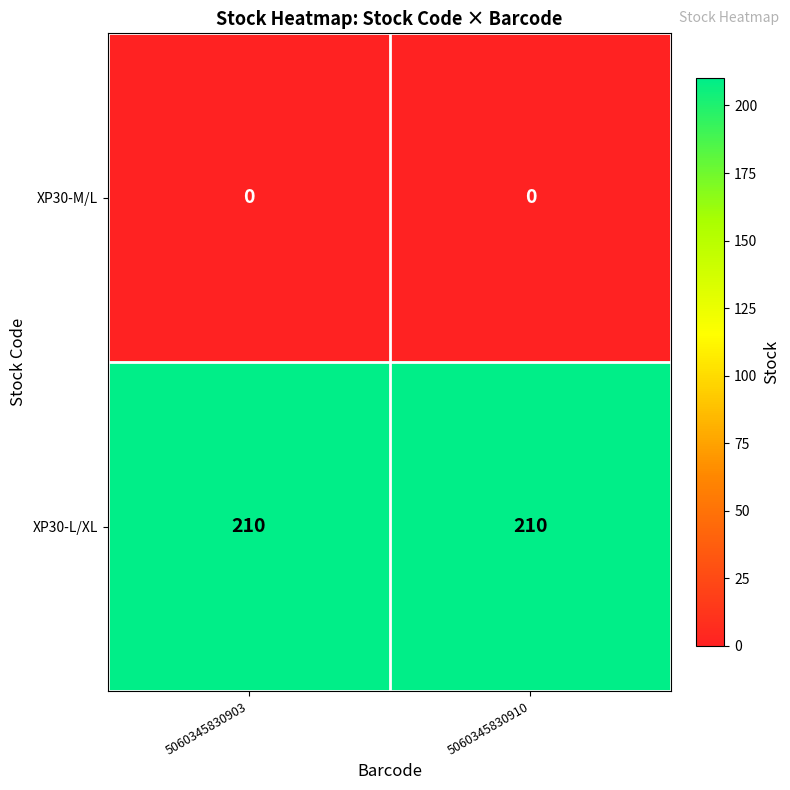

Rank the series by their maximum value, from highest to lowest.

XP30-L/XL, XP30-M/L